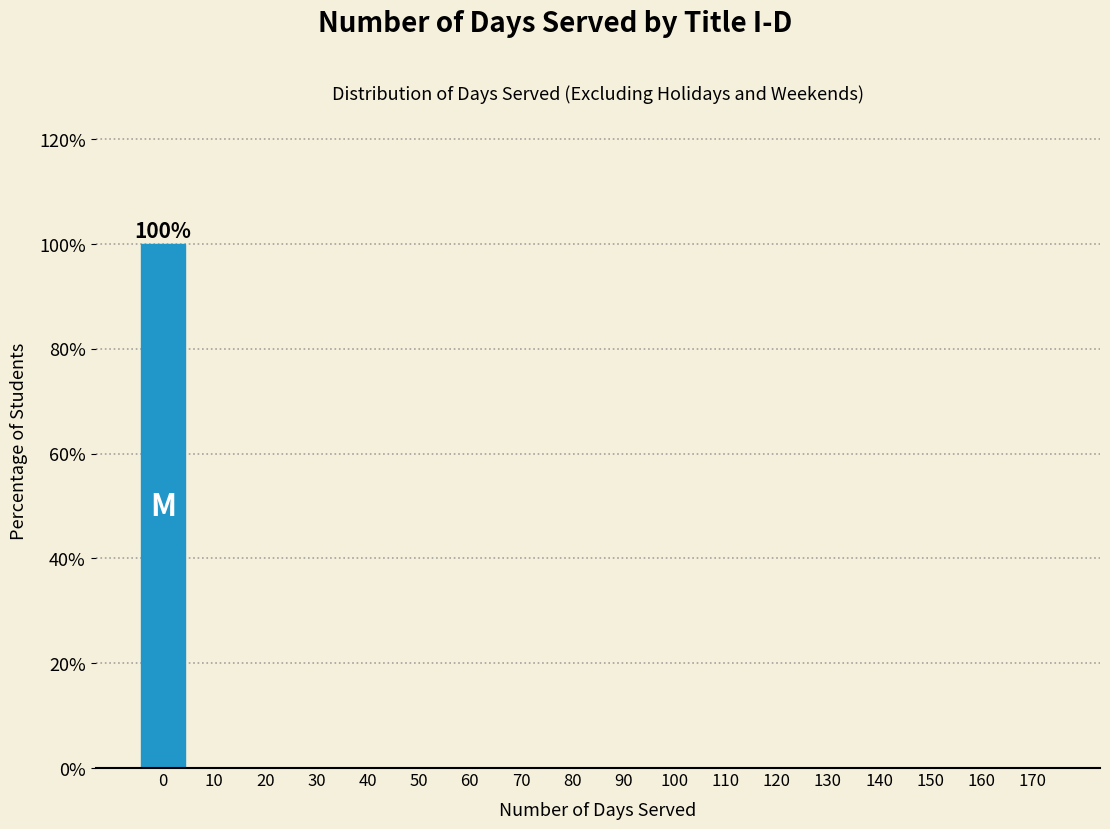

Reading left to right, extract all data points from this chart.

0=100	10=0	20=0	30=0	40=0	50=0	60=0	70=0	80=0	90=0	100=0	110=0	120=0	130=0	140=0	150=0	160=0	170=0